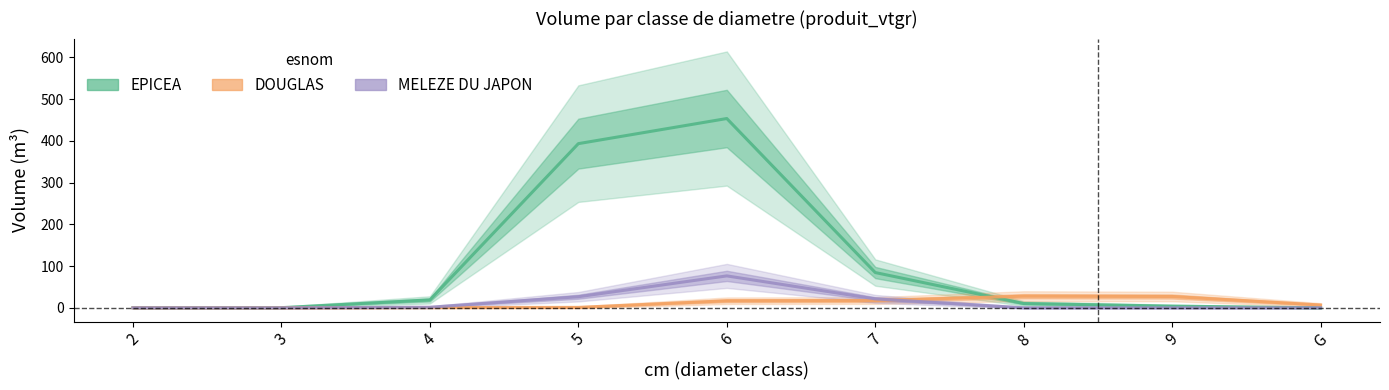

Which series changed the most between 2 and 6?

EPICEA